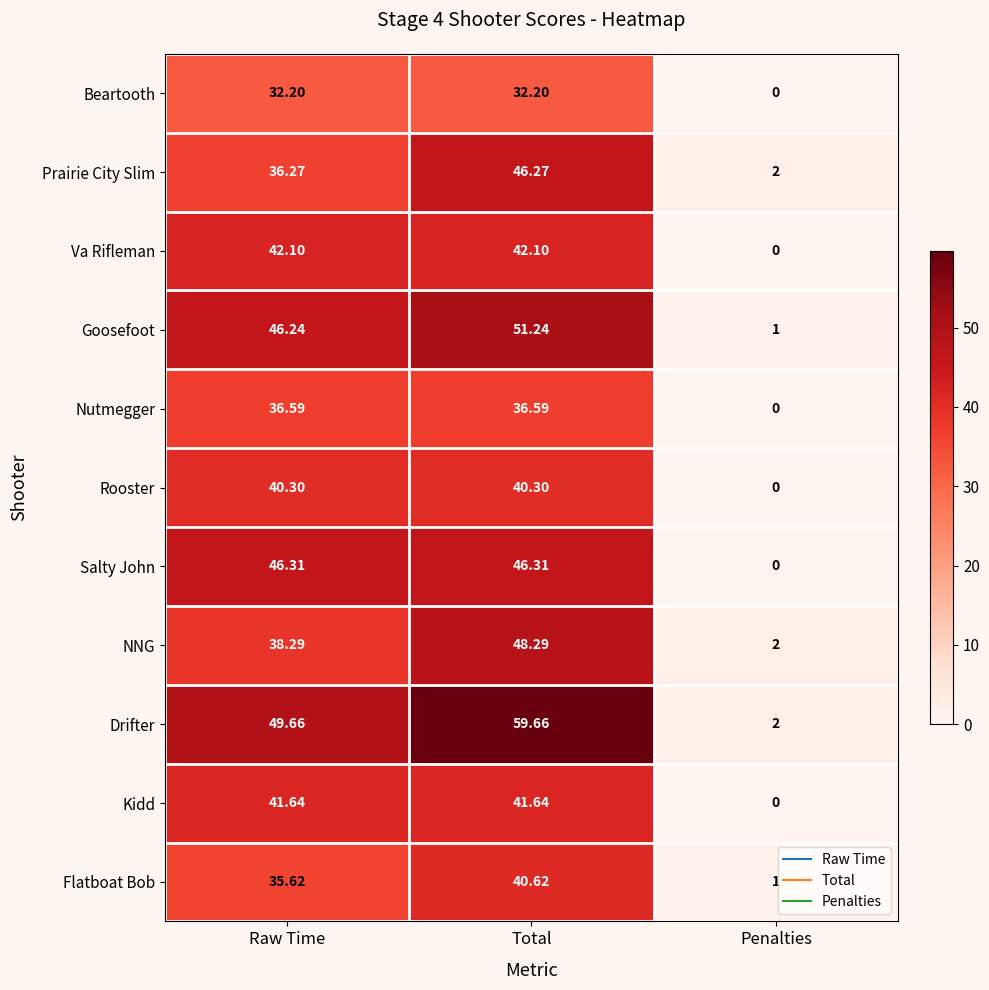

At how many categories does at least one series exceed 49?

2